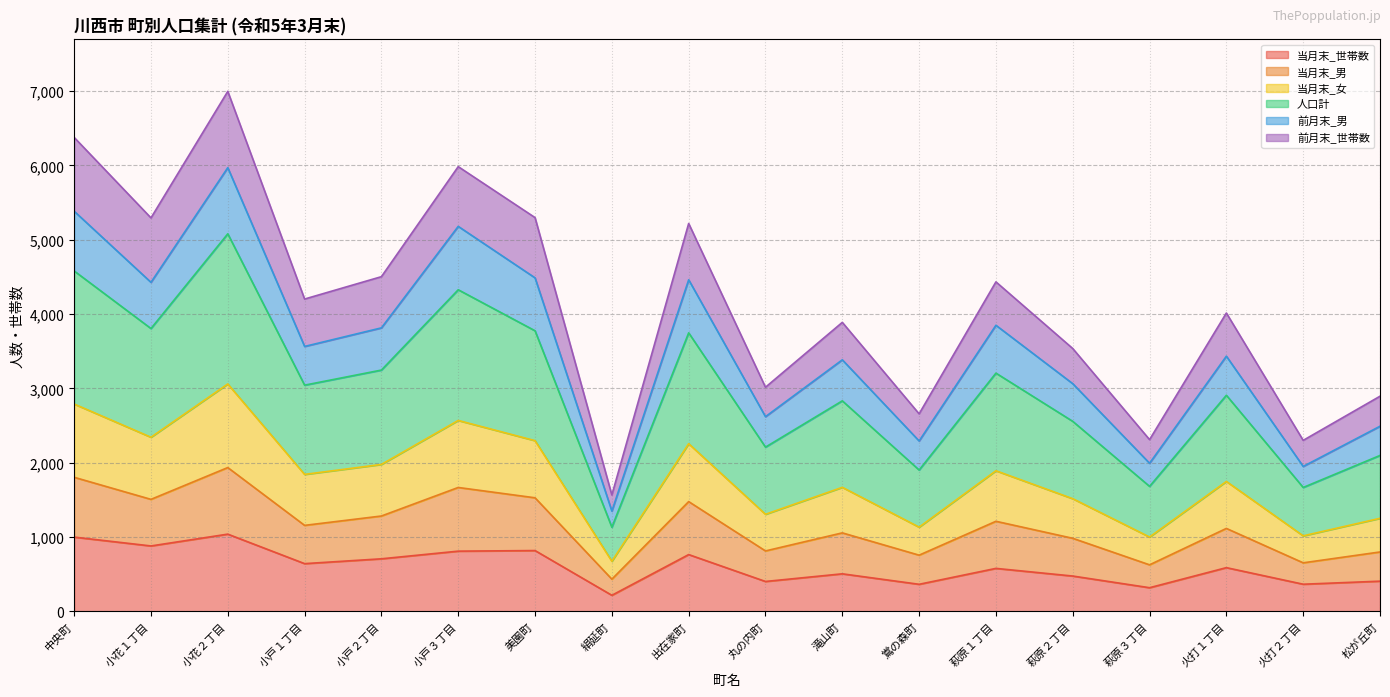

What value does the 当月末_世帯数 series have at 小花１丁目, to the nearest 10?

880